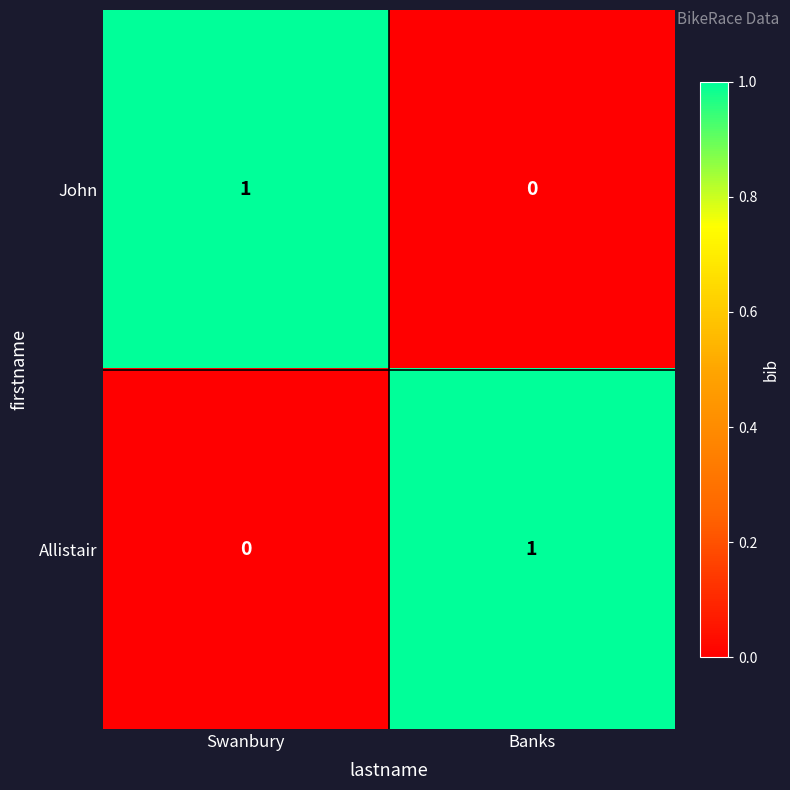

Reading left to right, list all the values displayed in this chart.

John: Swanbury=1	Banks=0
Allistair: Swanbury=0	Banks=1